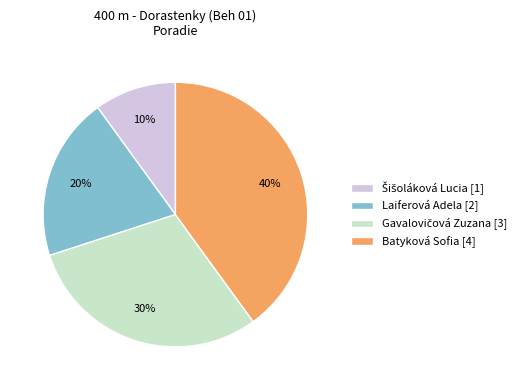

Count the number of slices in the pie.

4